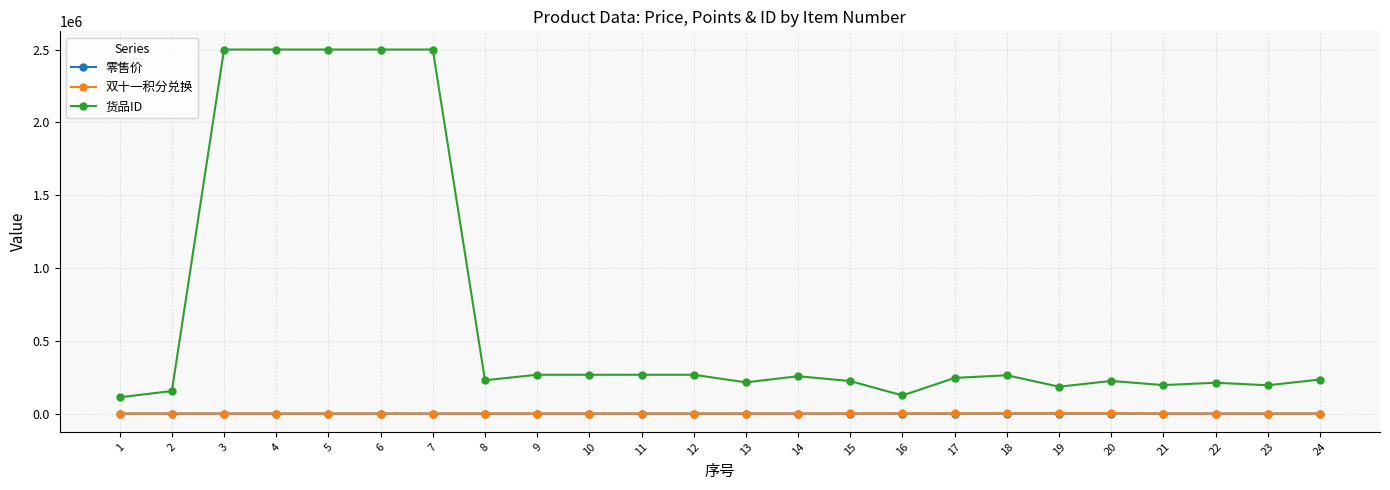

True or false: 双十一积分兑换 and 货品ID intersect in this chart.

False